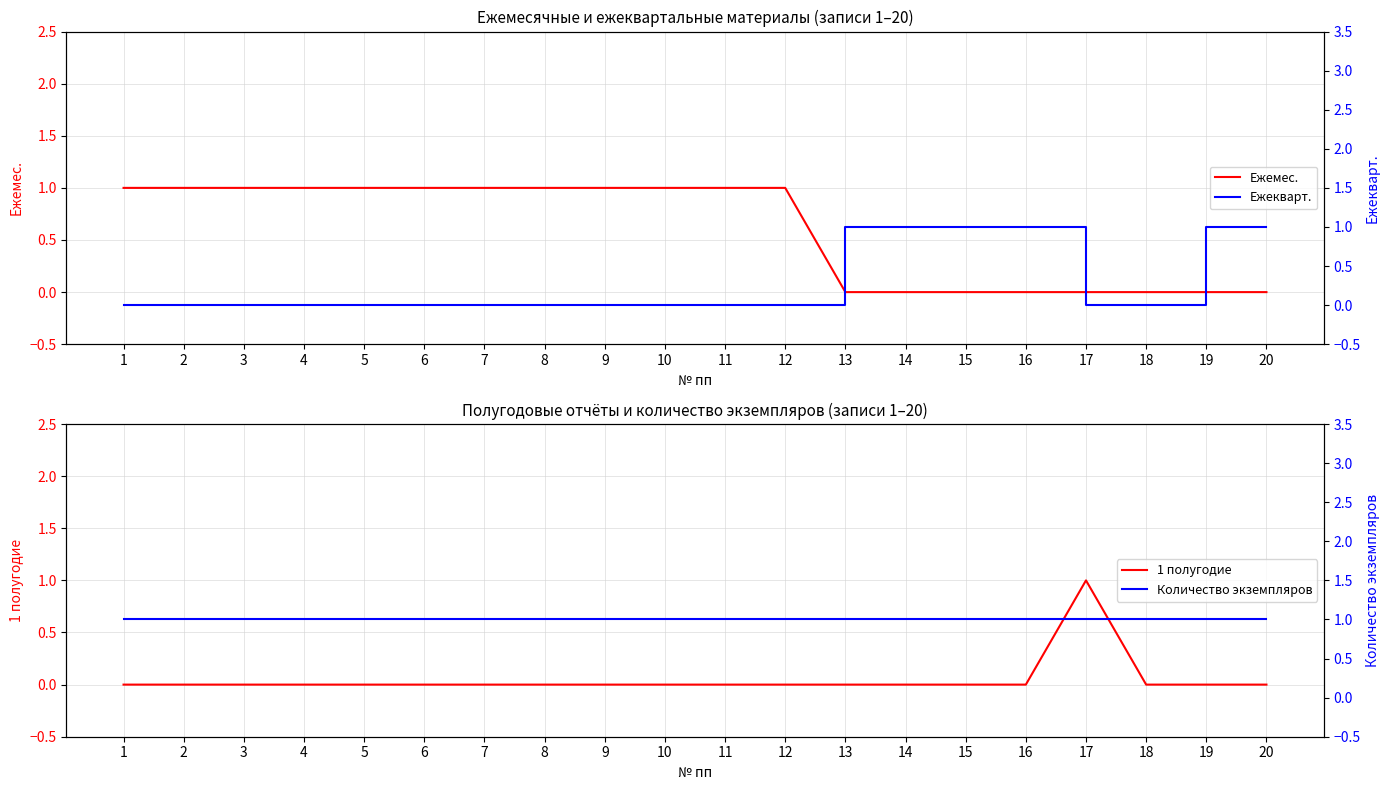

Reading left to right, transcribe all the data shown in this chart.

Ежемес.: 1=1	2=1	3=1	4=1	5=1	6=1	7=1	8=1	9=1	10=1	11=1	12=1	13=0	14=0	15=0	16=0	17=0	18=0	19=0	20=0
1 полугодие: 1=0	2=0	3=0	4=0	5=0	6=0	7=0	8=0	9=0	10=0	11=0	12=0	13=0	14=0	15=0	16=0	17=1	18=0	19=0	20=0
Ежекварт.: 1=0	2=0	3=0	4=0	5=0	6=0	7=0	8=0	9=0	10=0	11=0	12=0	13=1	14=1	15=1	16=1	17=0	18=0	19=1	20=1
Количество экземпляров: 1=1	2=1	3=1	4=1	5=1	6=1	7=1	8=1	9=1	10=1	11=1	12=1	13=1	14=1	15=1	16=1	17=1	18=1	19=1	20=1